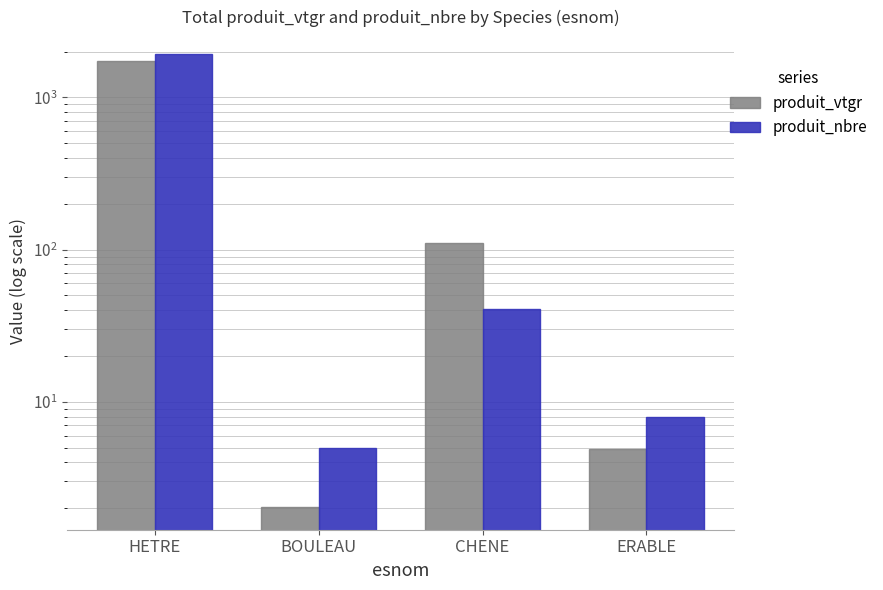

Reading left to right, transcribe all the data shown in this chart.

produit_vtgr: 1739.9	2.0	110.3	4.9
produit_nbre: 1924.0	5.0	41.0	8.0